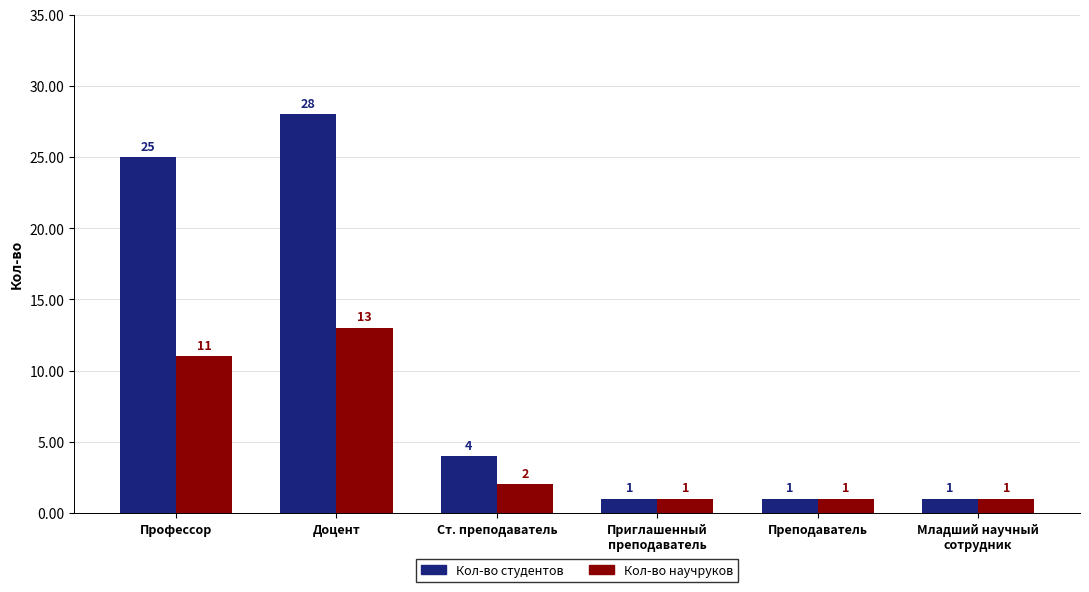

What position from the right is Приглашенный
преподаватель?

3